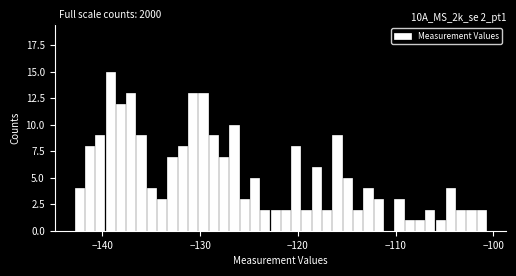

Around what value on the x-axis is the tallest bar? Give the approximate position of its centre, as read against the axis.

-139